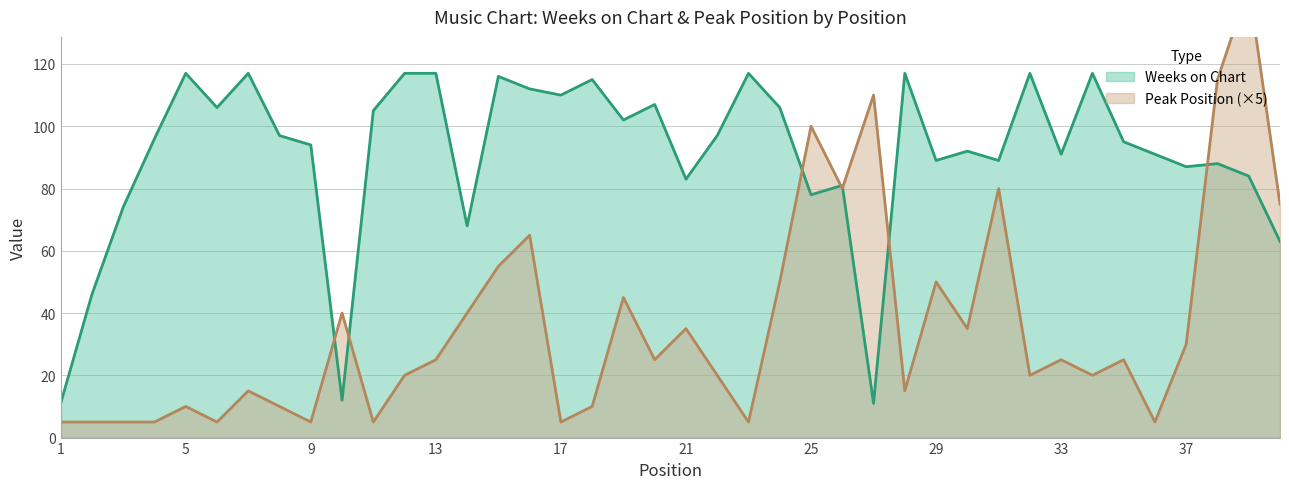

The Weeks on Chart series shows 35 at 33. True or false?

False